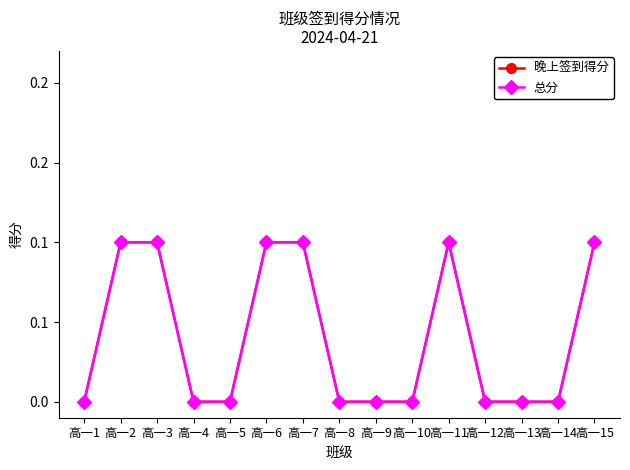

Which series has the largest range (max minus min)?

晚上签到得分